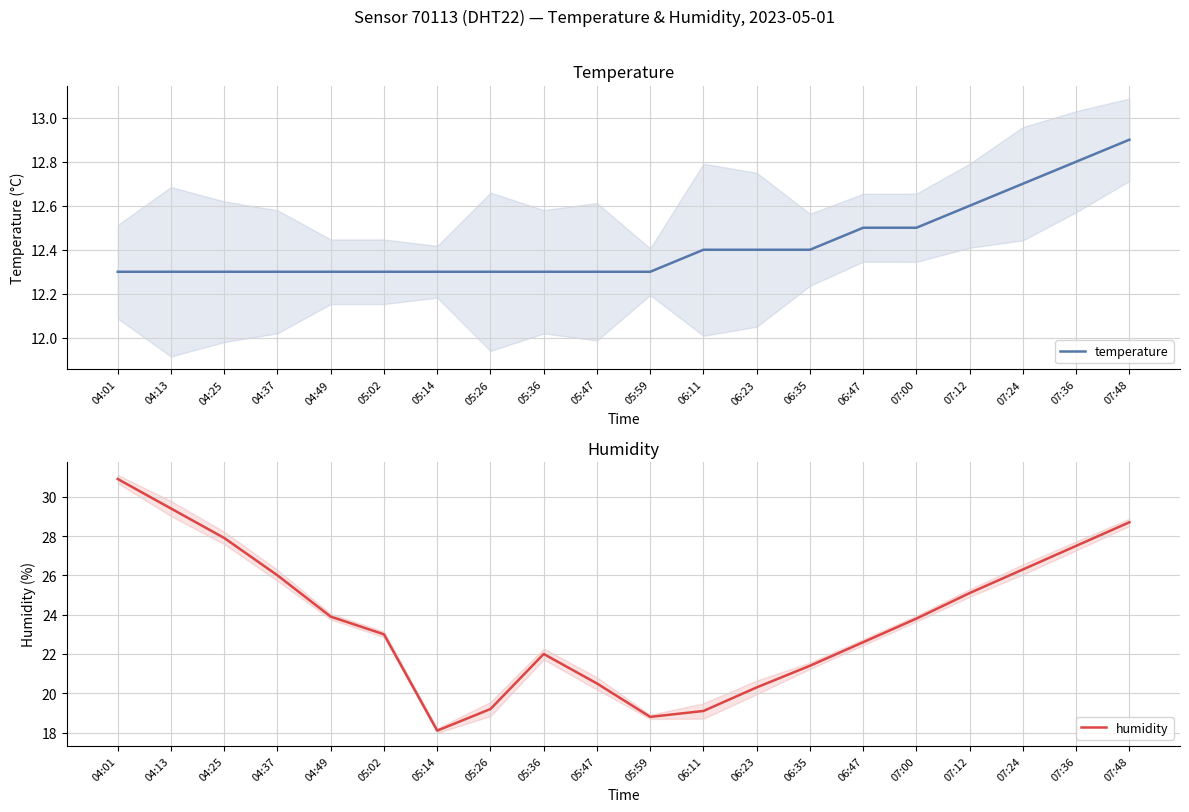

True or false: temperature has more than 1 points higher than both neighbors.

False